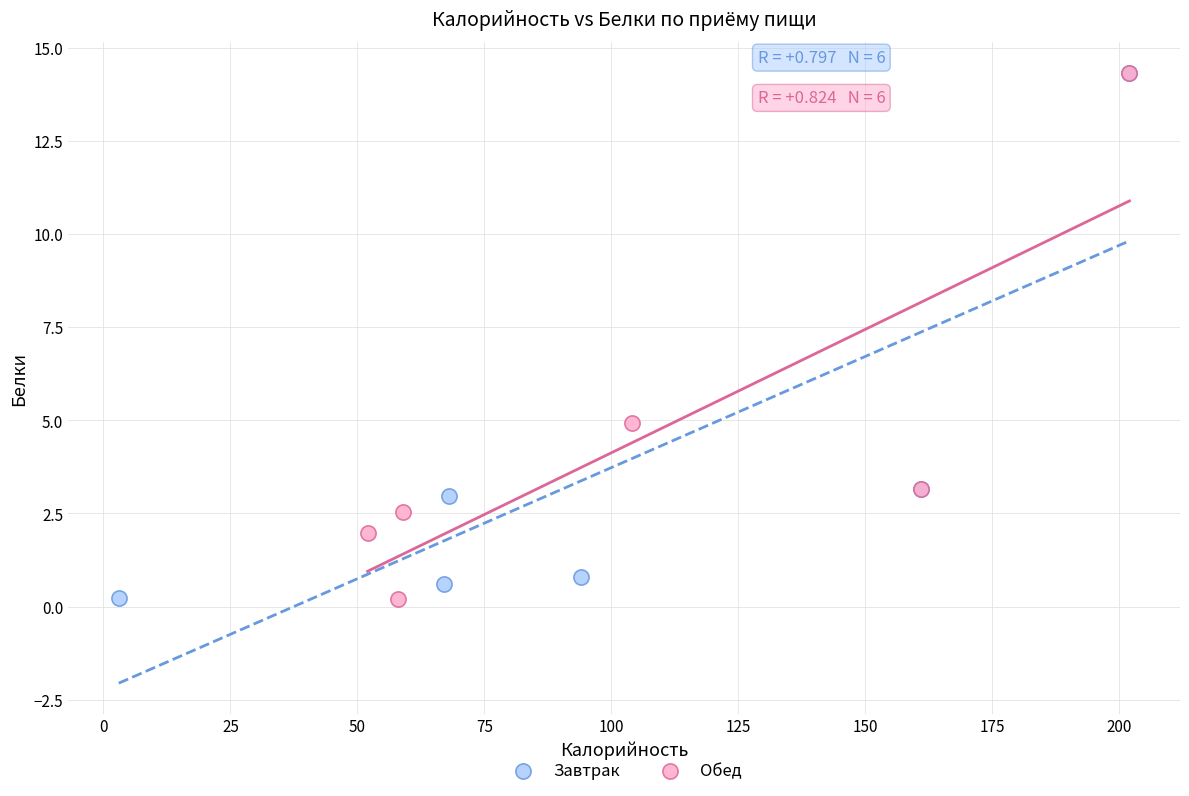

What are all the series names shown in the legend?

Завтрак, Обед